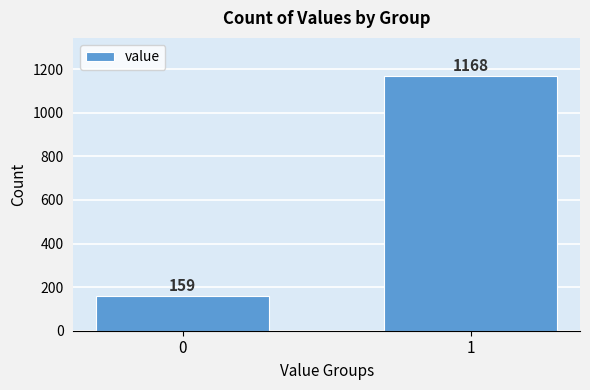

Reading right to left, extract all data points from this chart.

1168	159